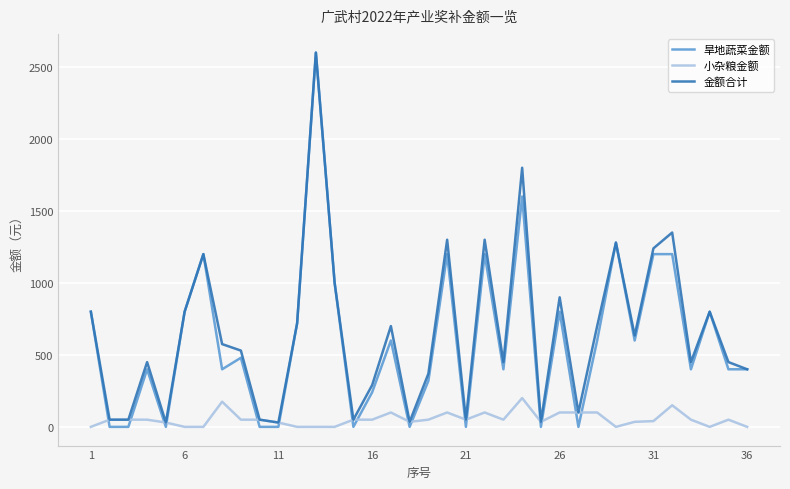

Which series has the widest spread of values?

旱地蔬菜金额